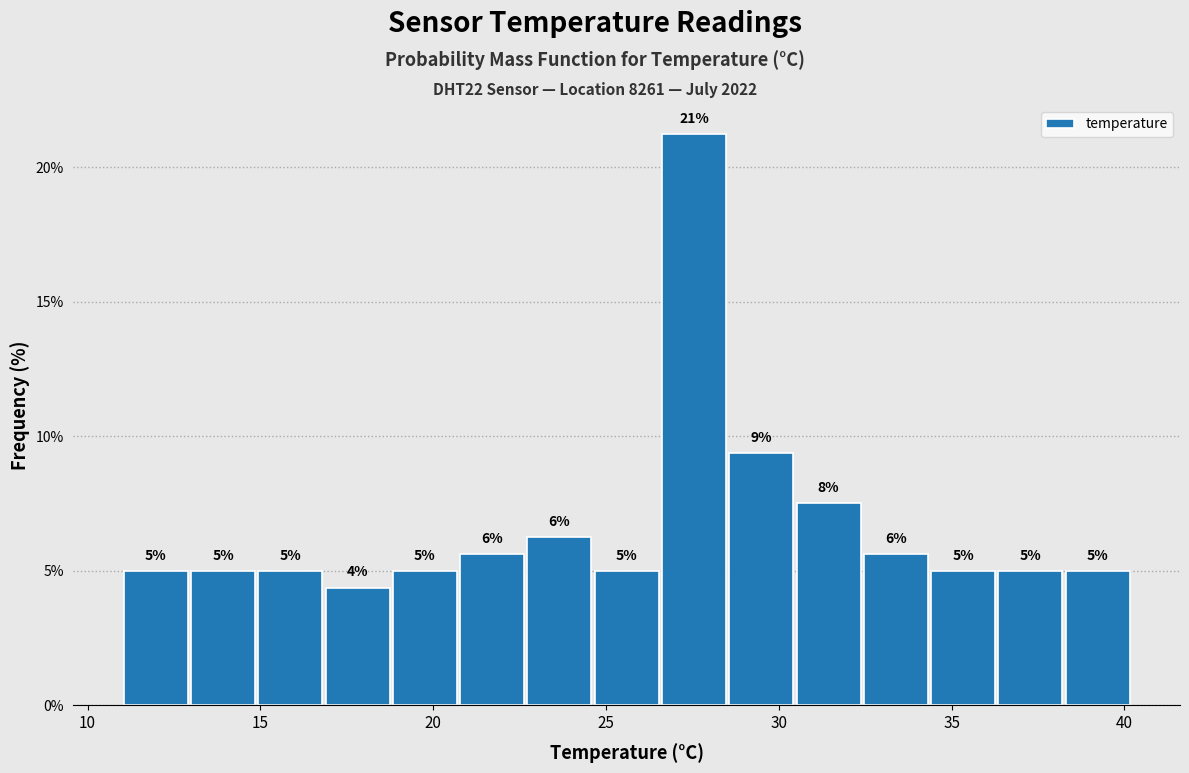

Around what value on the x-axis is the tallest bar? Give the approximate position of its centre, as read against the axis.

27.5